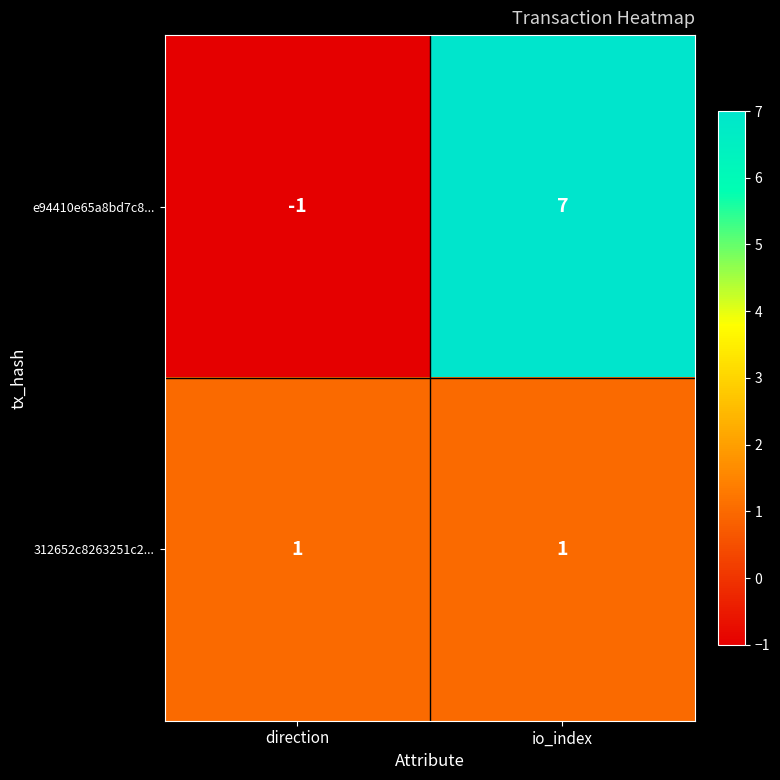

Rank the series at direction from lowest to highest value.

e94410e65a8bd7c8..., 312652c8263251c2...